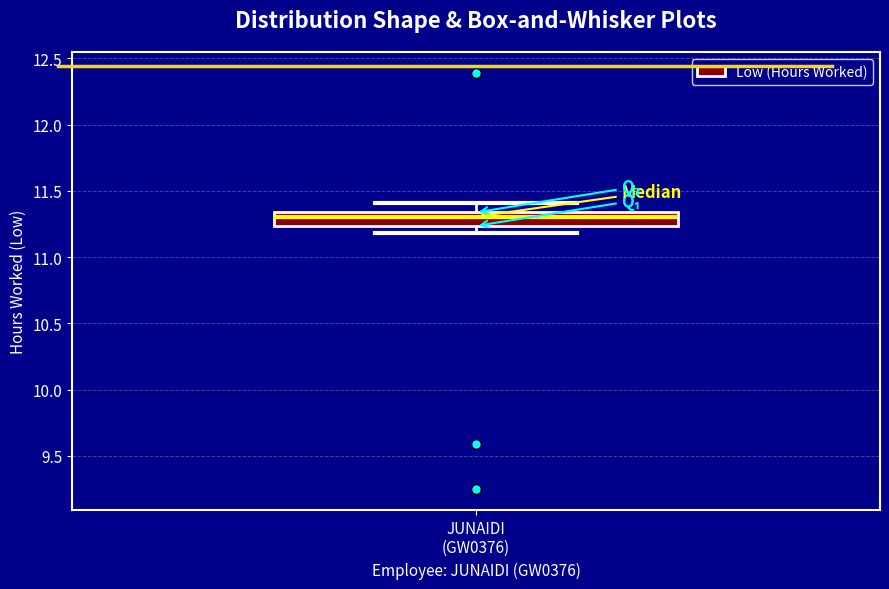

Read this box plot against the y-axis: the position of the median line, the range covered by the box, and the ends of both whiskers. The values are not printed on the chart, so give them approximately, as read against the axis.

median 11.30, box 11.25 to 11.35, whiskers 11.20 to 11.40